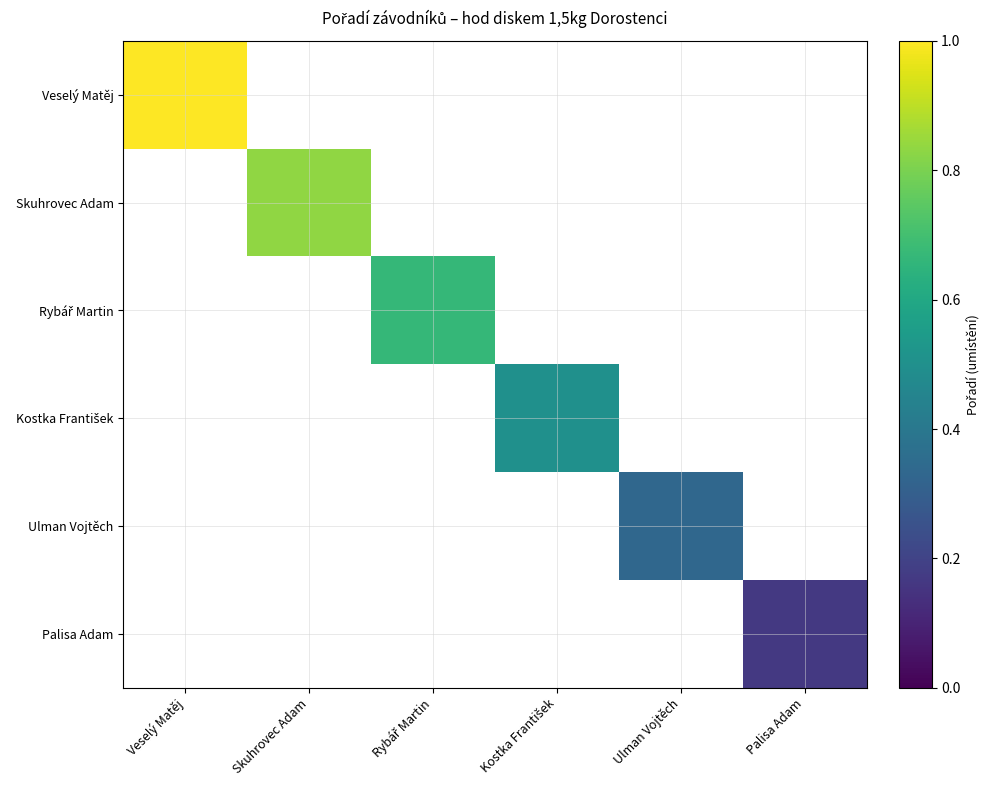

Between Palisa Adam and Skuhrovec Adam, which is larger?

Skuhrovec Adam